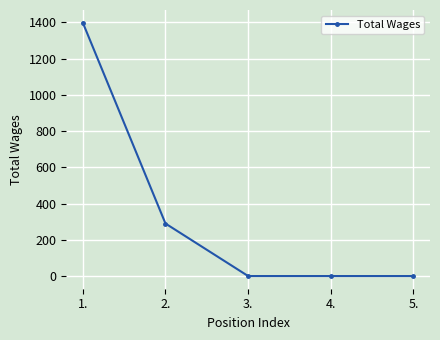

What is the difference between the second highest and second lowest values?

290